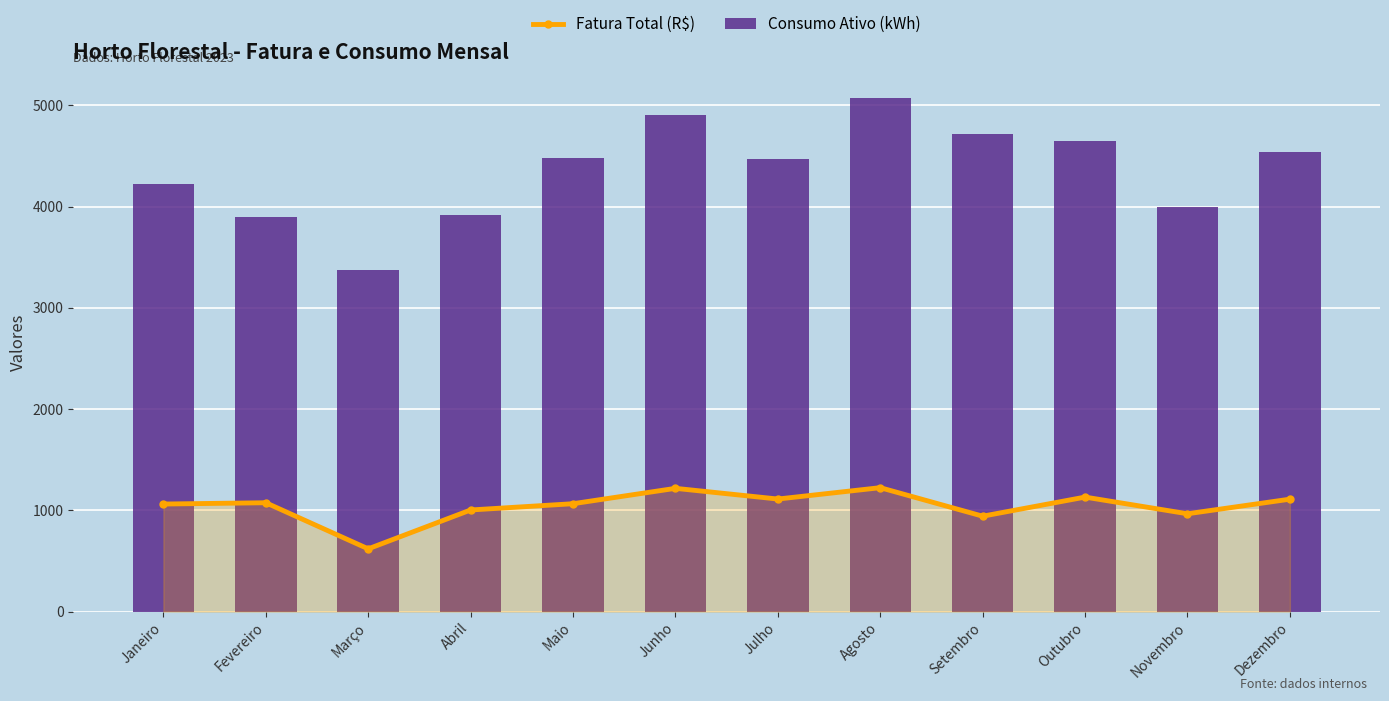

Where does the Fatura Total (R$) series first go above 1075?

Fevereiro